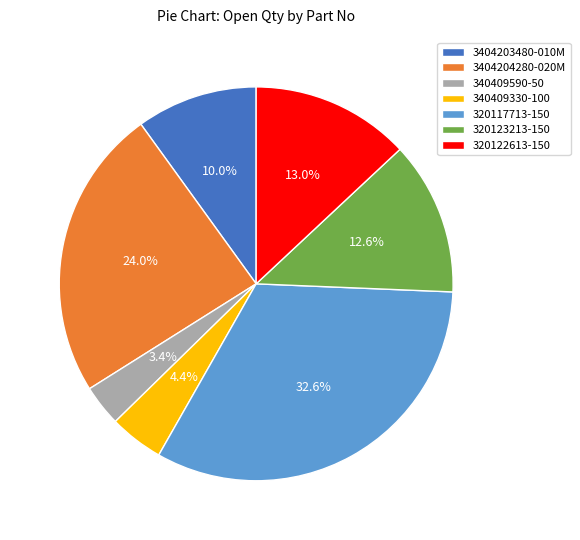

To the nearest percent, what is the average slice percentage?

14%